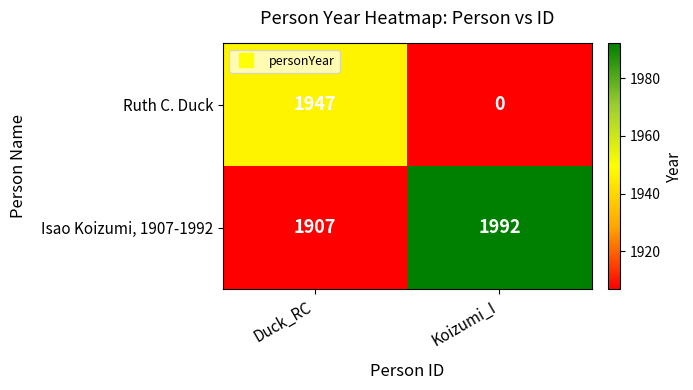

Count the number of categories in the chart.

2